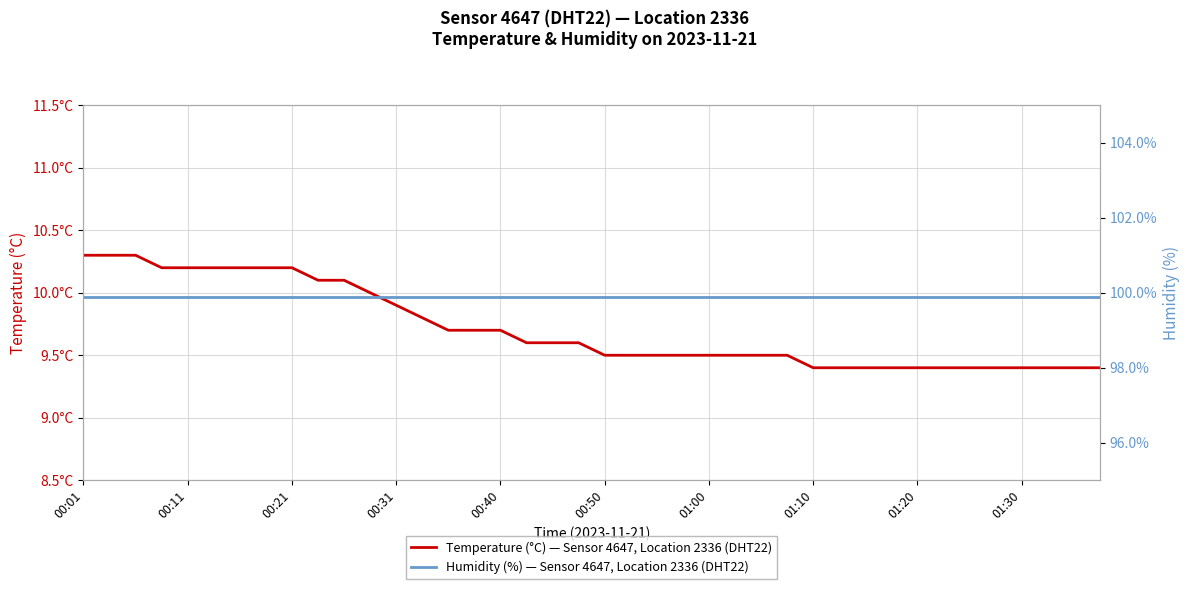

List the series in order of their peak value, highest first.

Humidity (%) — Sensor 4647, Location 2336 (DHT22), Temperature (°C) — Sensor 4647, Location 2336 (DHT22)